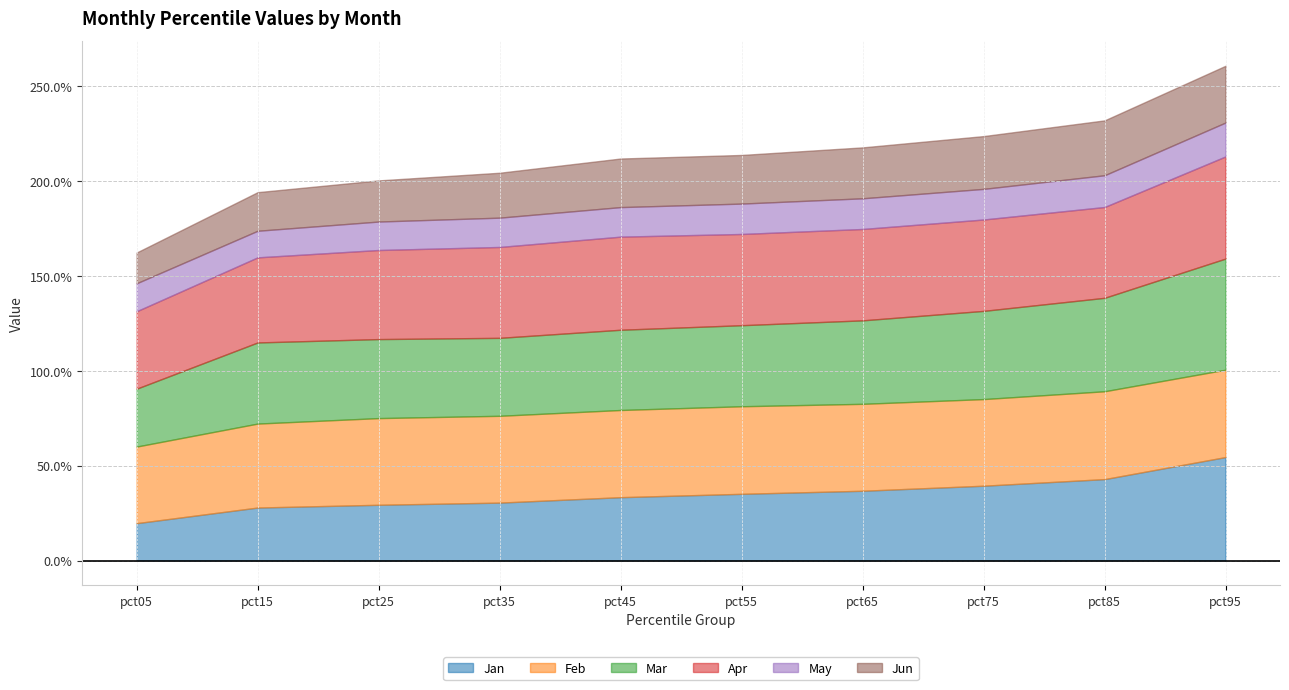

How many data points does each series have?

10